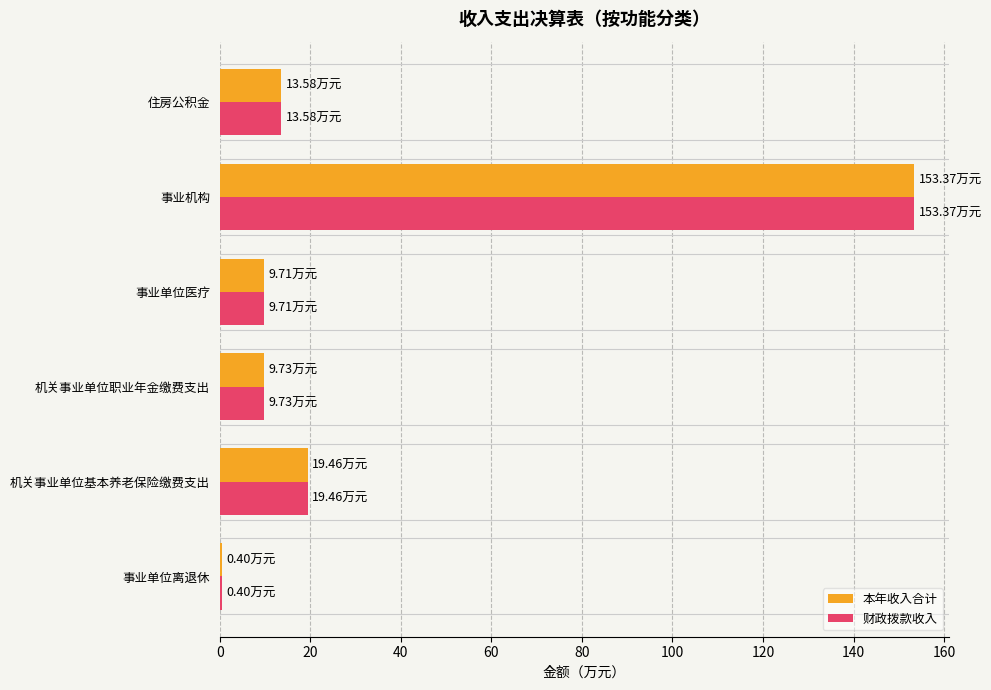

How many distinct data groups are displayed?

2